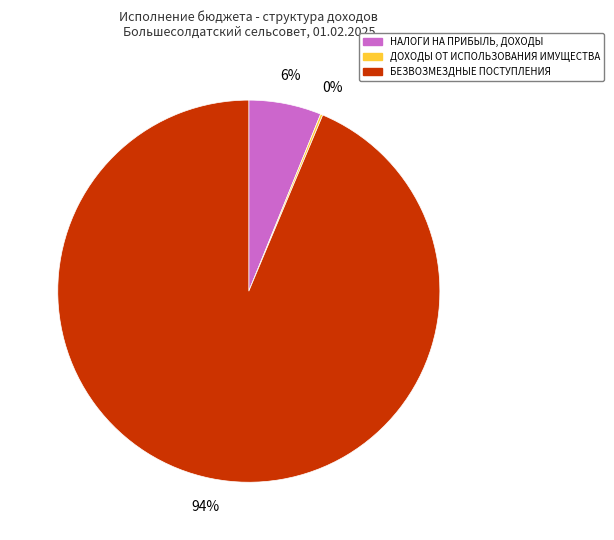

To the nearest percent, what is the average slice percentage?

33%